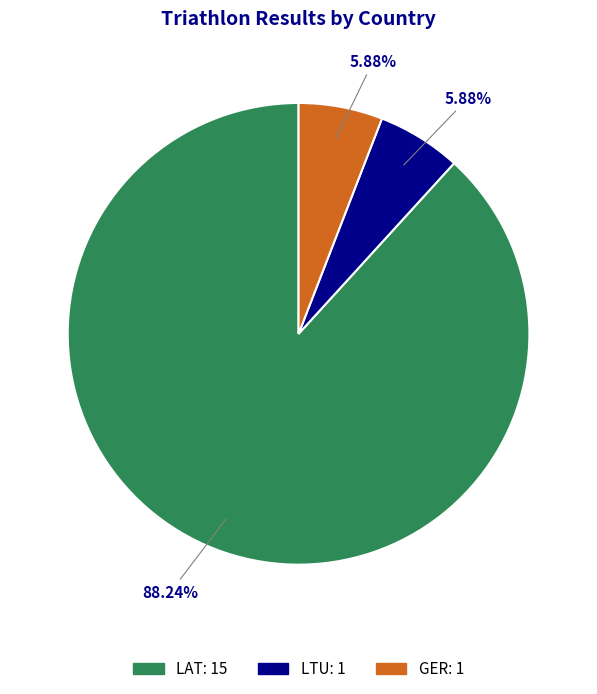

Which slice is the largest?

LAT